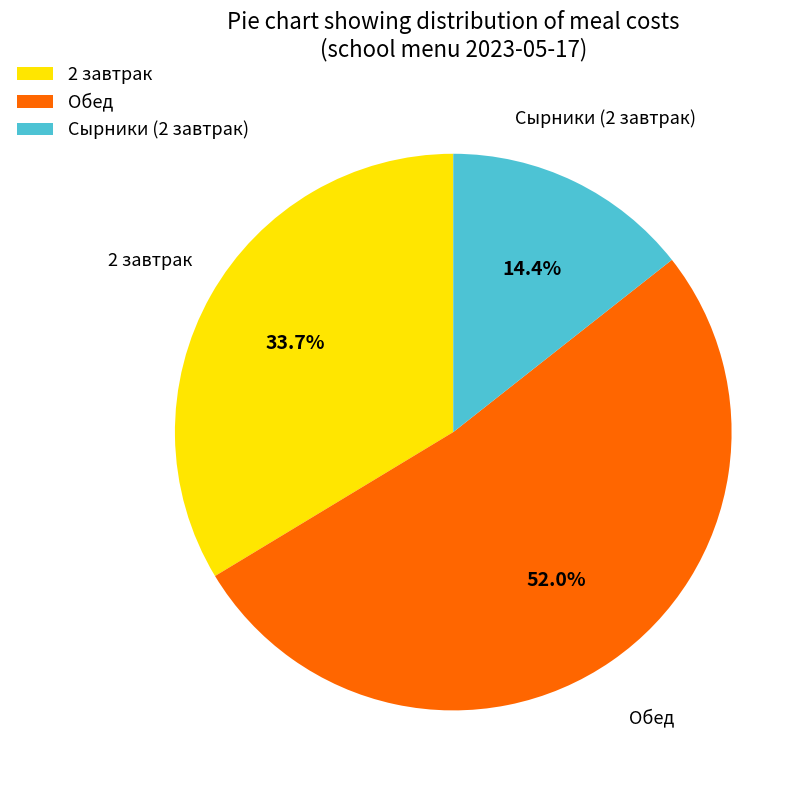

Do Обед and 2 завтрак together represent more than half of the pie?

Yes